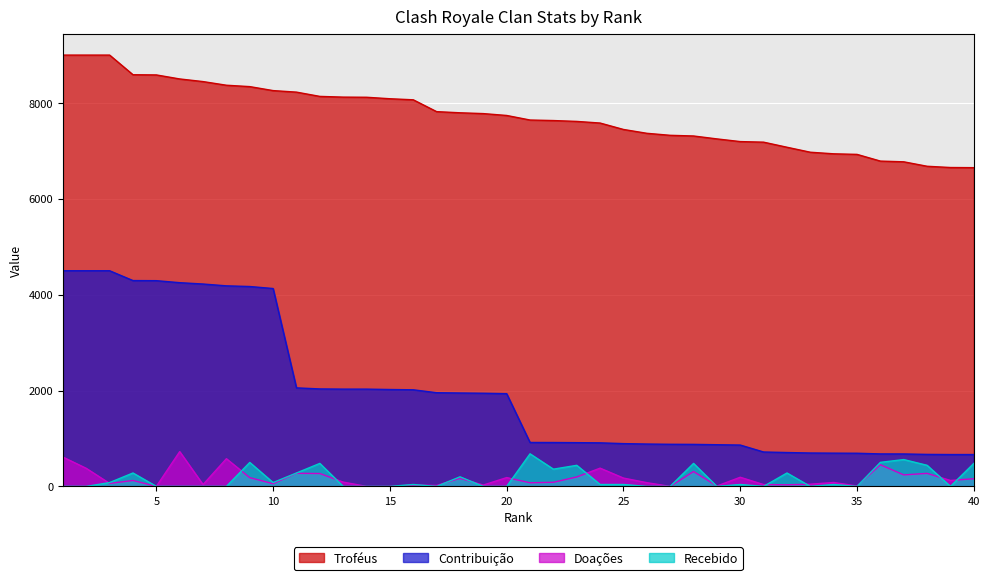

Rank the series by their maximum value, from highest to lowest.

Troféus, Contribuição, Doações, Recebido